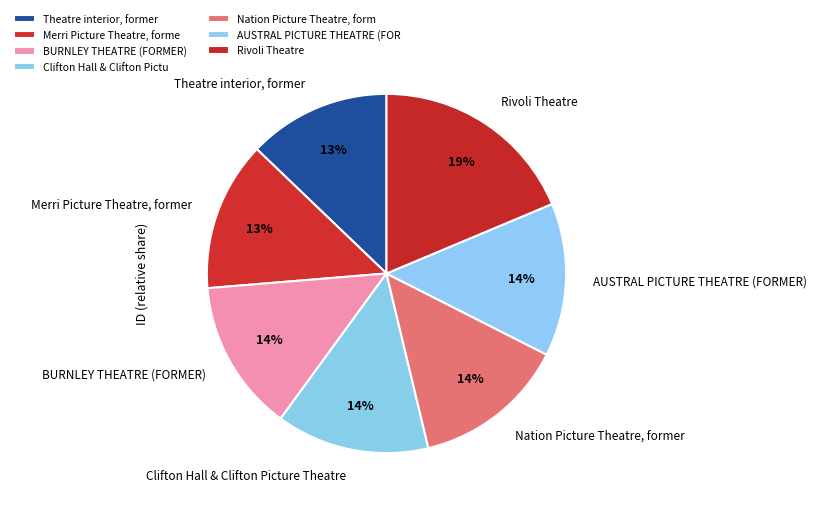

Do Theatre interior, former and Clifton Hall & Clifton Picture Theatre together represent more than half of the pie?

No